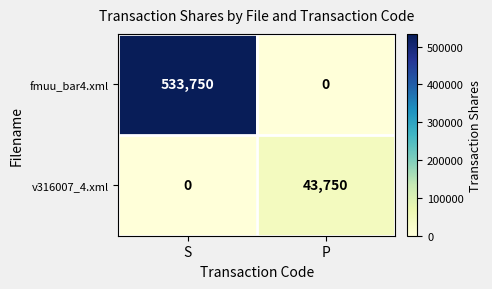

What is the average value of the fmuu_bar4.xml series?

266875